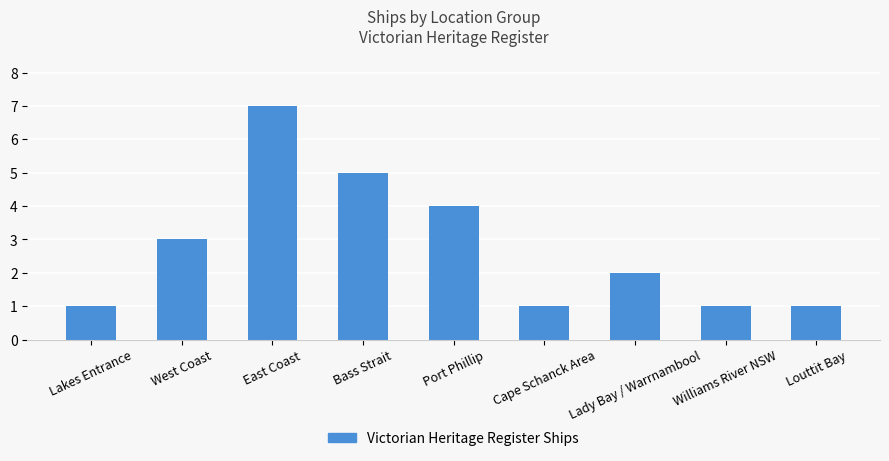

Reading right to left, transcribe all the data shown in this chart.

Louttit Bay=1	Williams River NSW=1	Lady Bay / Warrnambool=2	Cape Schanck Area=1	Port Phillip=4	Bass Strait=5	East Coast=7	West Coast=3	Lakes Entrance=1